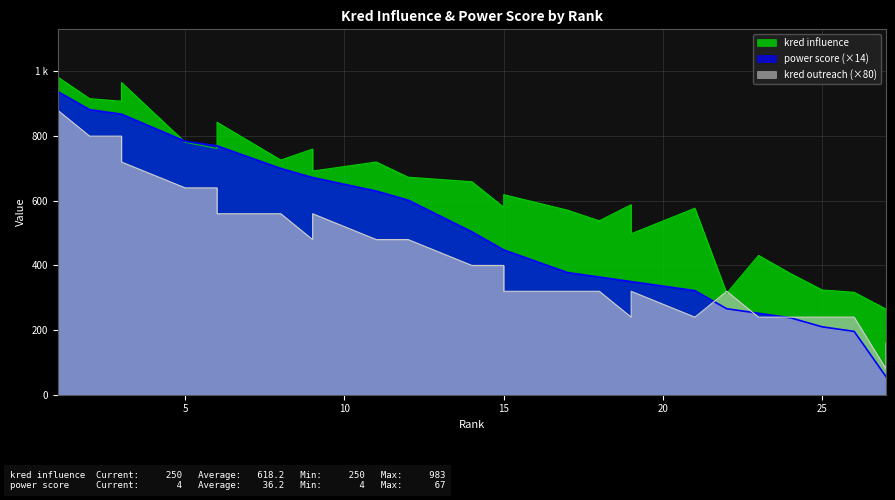

True or false: kred influence has a value of 659 at 14.

True